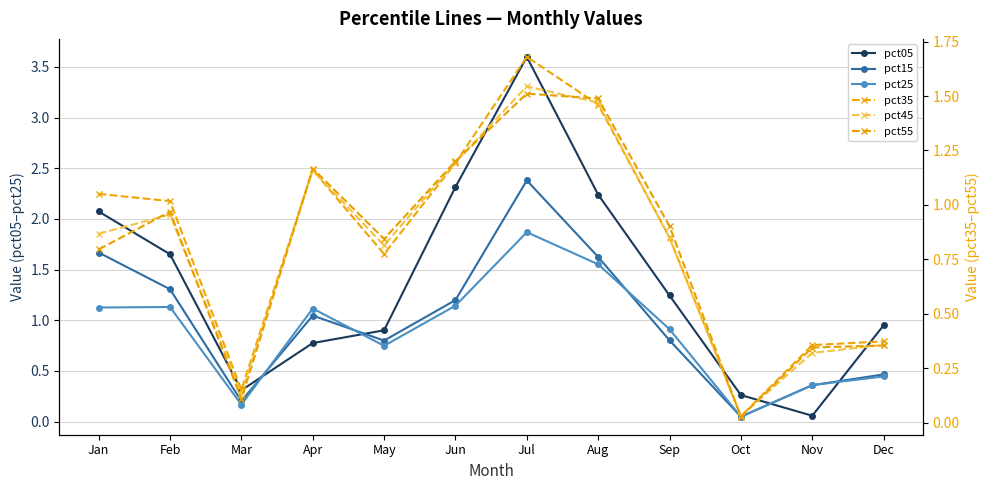

Reading right to left, what are all the values shown in this chart?

pct05: Dec=0.9	Nov=0.1	Oct=0.3	Sep=1.2	Aug=2.2	Jul=3.6	Jun=2.3	May=0.9	Apr=0.8	Mar=0.3	Feb=1.7	Jan=2.1
pct15: Dec=0.5	Nov=0.4	Oct=0.0	Sep=0.8	Aug=1.6	Jul=2.4	Jun=1.2	May=0.8	Apr=1.0	Mar=0.2	Feb=1.3	Jan=1.7
pct25: Dec=0.4	Nov=0.4	Oct=0.0	Sep=0.9	Aug=1.6	Jul=1.9	Jun=1.1	May=0.7	Apr=1.1	Mar=0.2	Feb=1.1	Jan=1.1
pct35: Dec=0.4	Nov=0.4	Oct=0.0	Sep=0.9	Aug=1.5	Jul=1.7	Jun=1.2	May=0.8	Apr=1.2	Mar=0.2	Feb=1.0	Jan=1.1
pct45: Dec=0.4	Nov=0.3	Oct=0.0	Sep=0.8	Aug=1.5	Jul=1.5	Jun=1.2	May=0.8	Apr=1.2	Mar=0.1	Feb=1.0	Jan=0.9
pct55: Dec=0.4	Nov=0.3	Oct=0.0	Sep=0.9	Aug=1.5	Jul=1.5	Jun=1.2	May=0.8	Apr=1.2	Mar=0.1	Feb=1.0	Jan=0.8